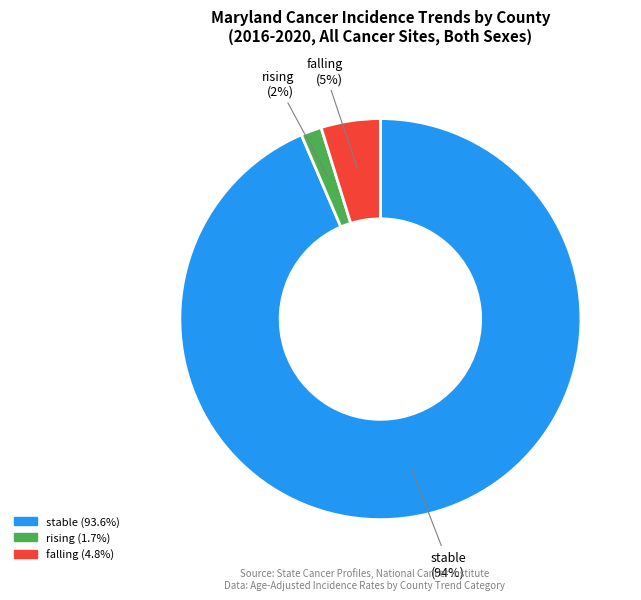

Does any single category account for the majority?

Yes